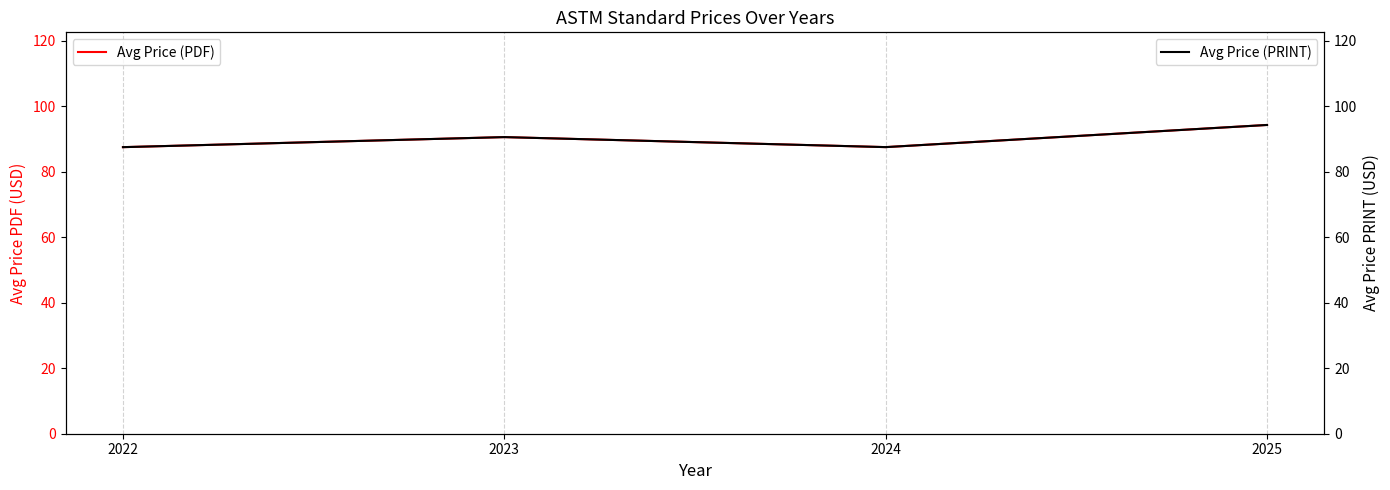

What is the difference between the second highest and minimum values in the Avg Price (PRINT) series?

3.1